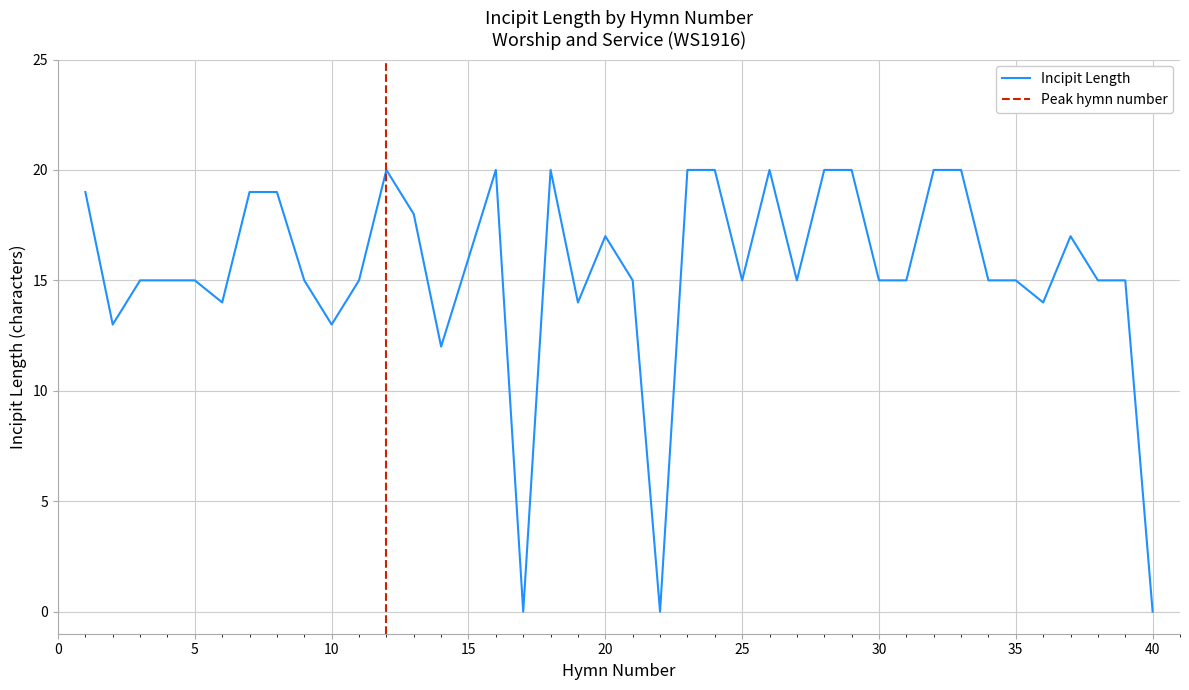

What is the highest value of the Incipit Length series?

20